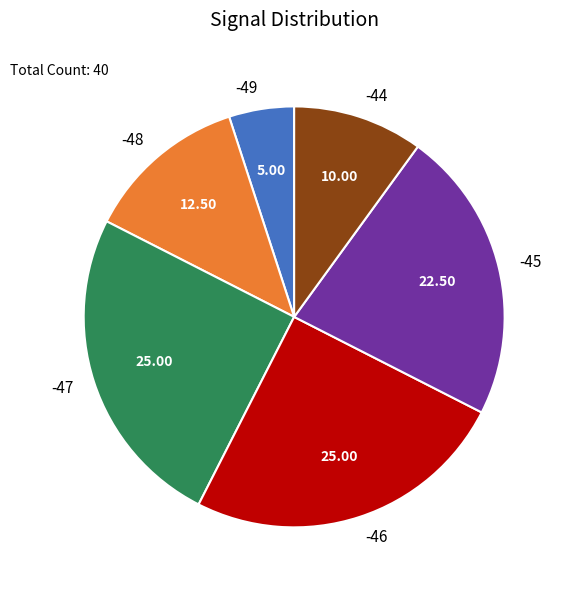

Does -49 account for over 50% of the chart?

No